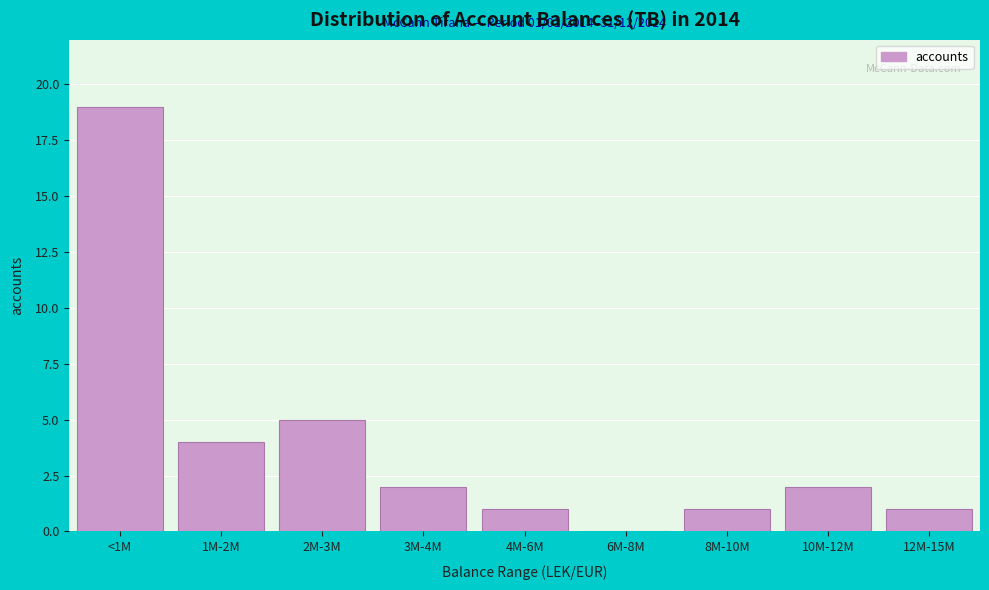

Reading right to left, what are all the values shown in this chart?

12M-15M=1	10M-12M=2	8M-10M=1	6M-8M=0	4M-6M=1	3M-4M=2	2M-3M=5	1M-2M=4	<1M=19